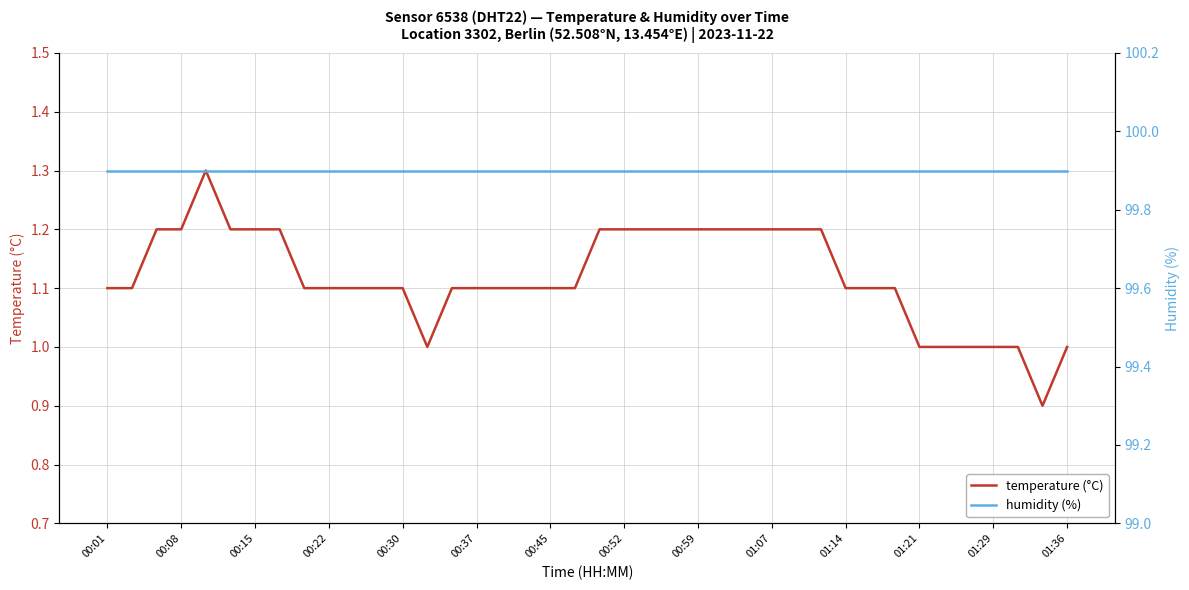

What is the value of the temperature (°C) point at the 34th from the left?

1.0